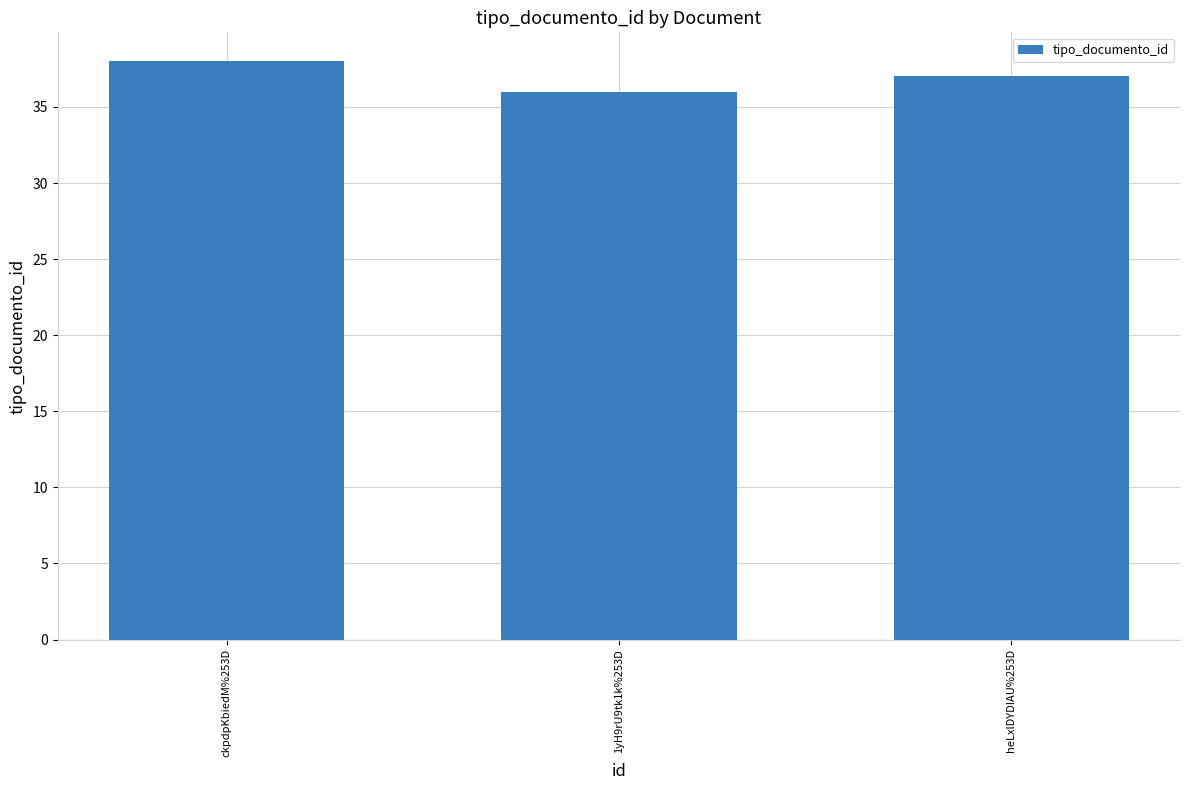

What is the label of the 3rd bar from the right?

ckpdpKbiedM%253D